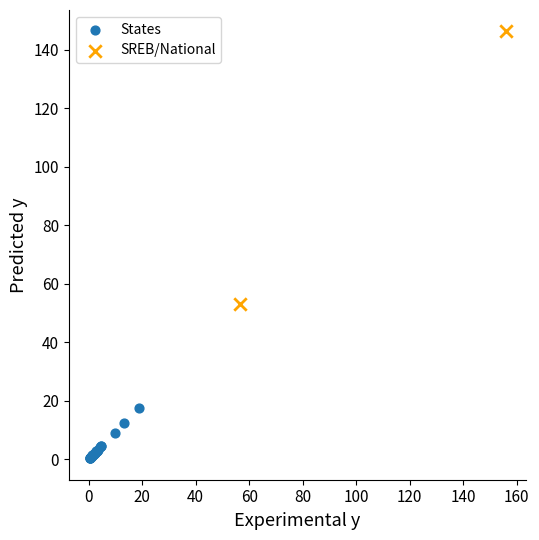

What are all the series names shown in the legend?

States, SREB/National